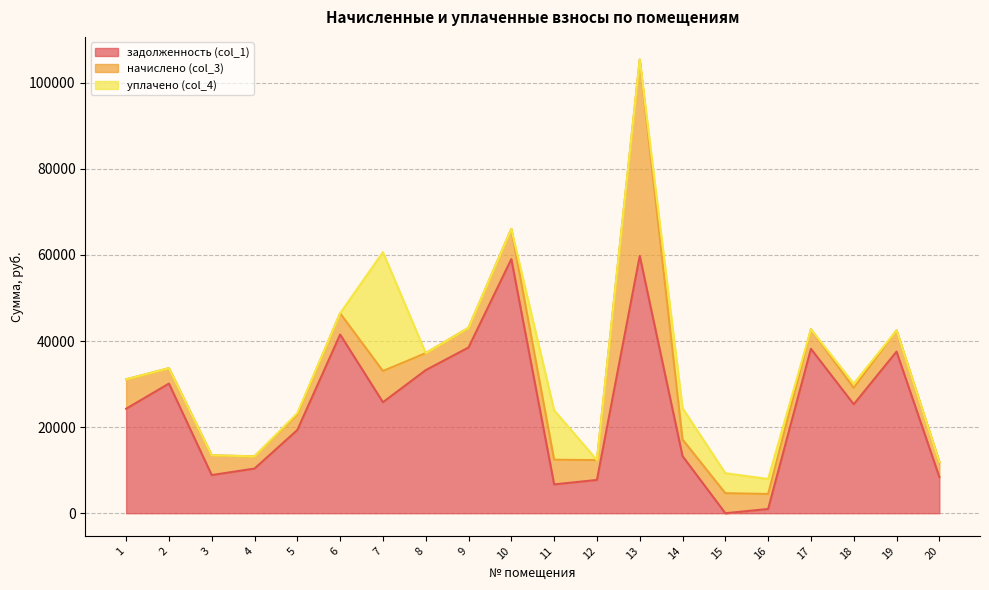

Reading left to right, list all the values displayed in this chart.

задолженность (col_1): 1=24278.4	2=30118.3	3=8862.9	4=10374.9	5=19331.3	6=41514.4	7=25791.7	8=33249.1	9=38508.9	10=59046.9	11=6695.4	12=7733.9	13=59798.3	14=13262.5	15=0.0	16=987.1	17=38195.8	18=25307.2	19=37554.4	20=8417.5
начислено (col_3): 1=6829.9	2=3578.6	3=4583.0	4=2849.5	5=3615.8	6=4932.7	7=7254.0	8=3950.6	9=4575.6	10=7015.9	11=5736.2	12=4612.8	13=45604.6	14=3868.8	15=4650.0	16=3481.9	17=4538.4	18=3801.8	19=4932.7	20=3519.1
уплачено (col_4): 1=0.0	2=0.0	3=0.0	4=0.0	5=300.0	6=0.0	7=27606.0	8=0.0	9=0.0	10=0.0	11=11477.4	12=0.0	13=0.0	14=7292.1	15=4650.0	16=3481.4	17=0.0	18=1000.0	19=0.0	20=0.0